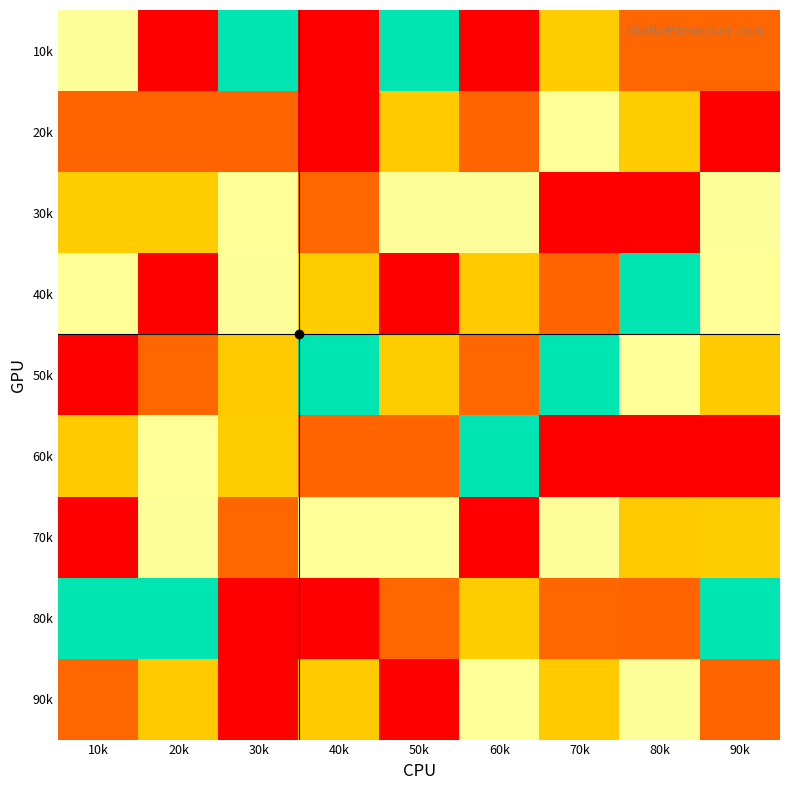

How many data points does each series have?

9